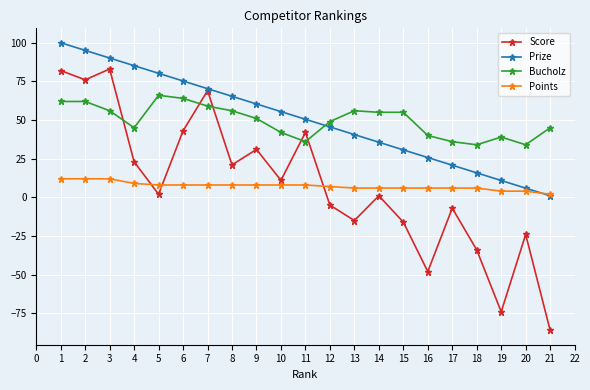

Is it true that Score equals 18.4 at 6?

False